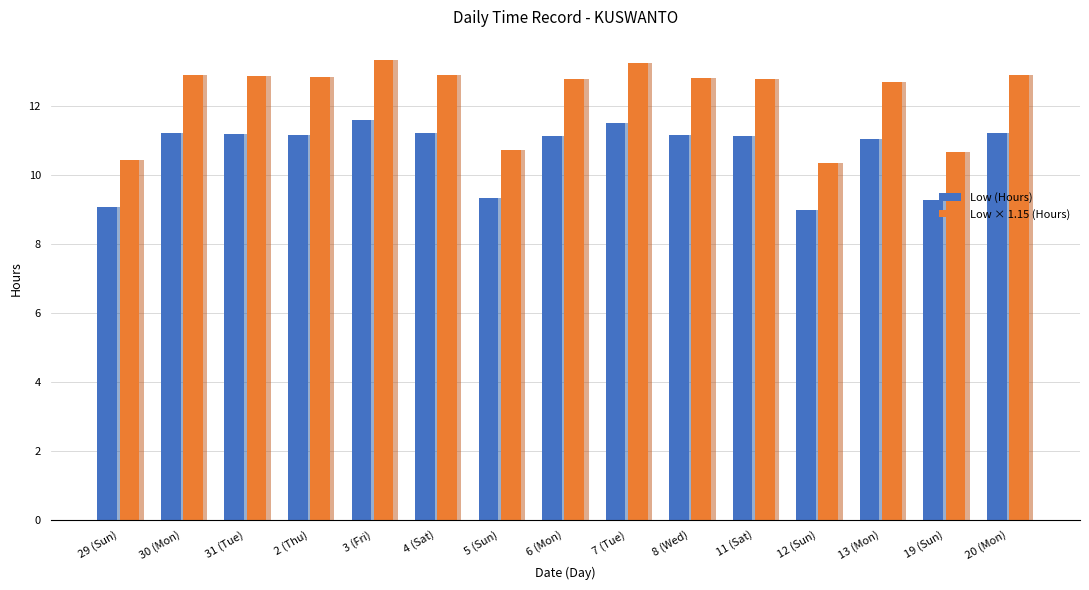

Which label corresponds to the smallest value in the chart?

12 (Sun)